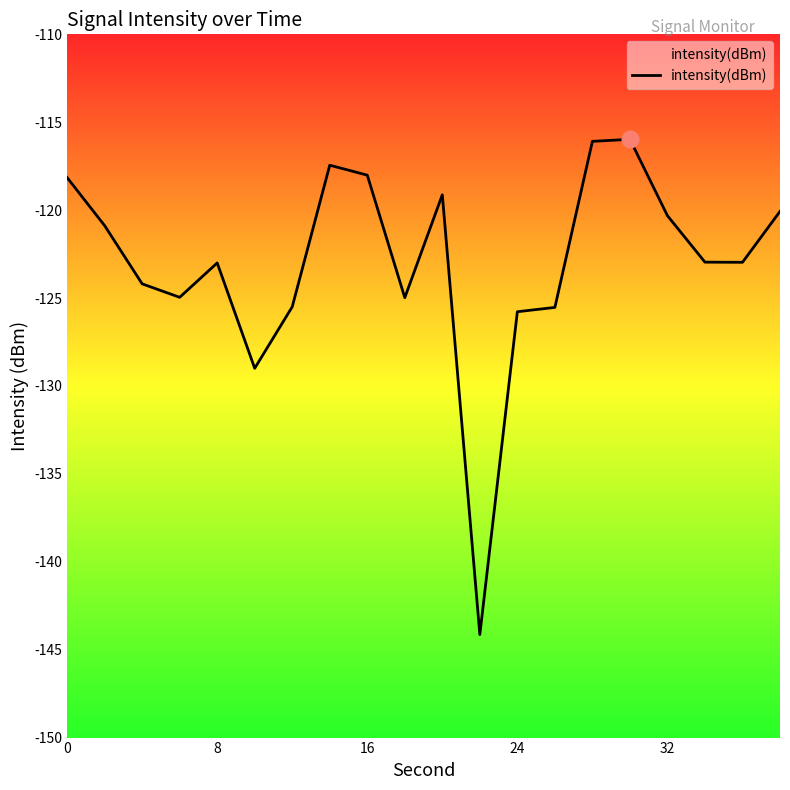

Does the chart display data point markers on the line(s)?

No